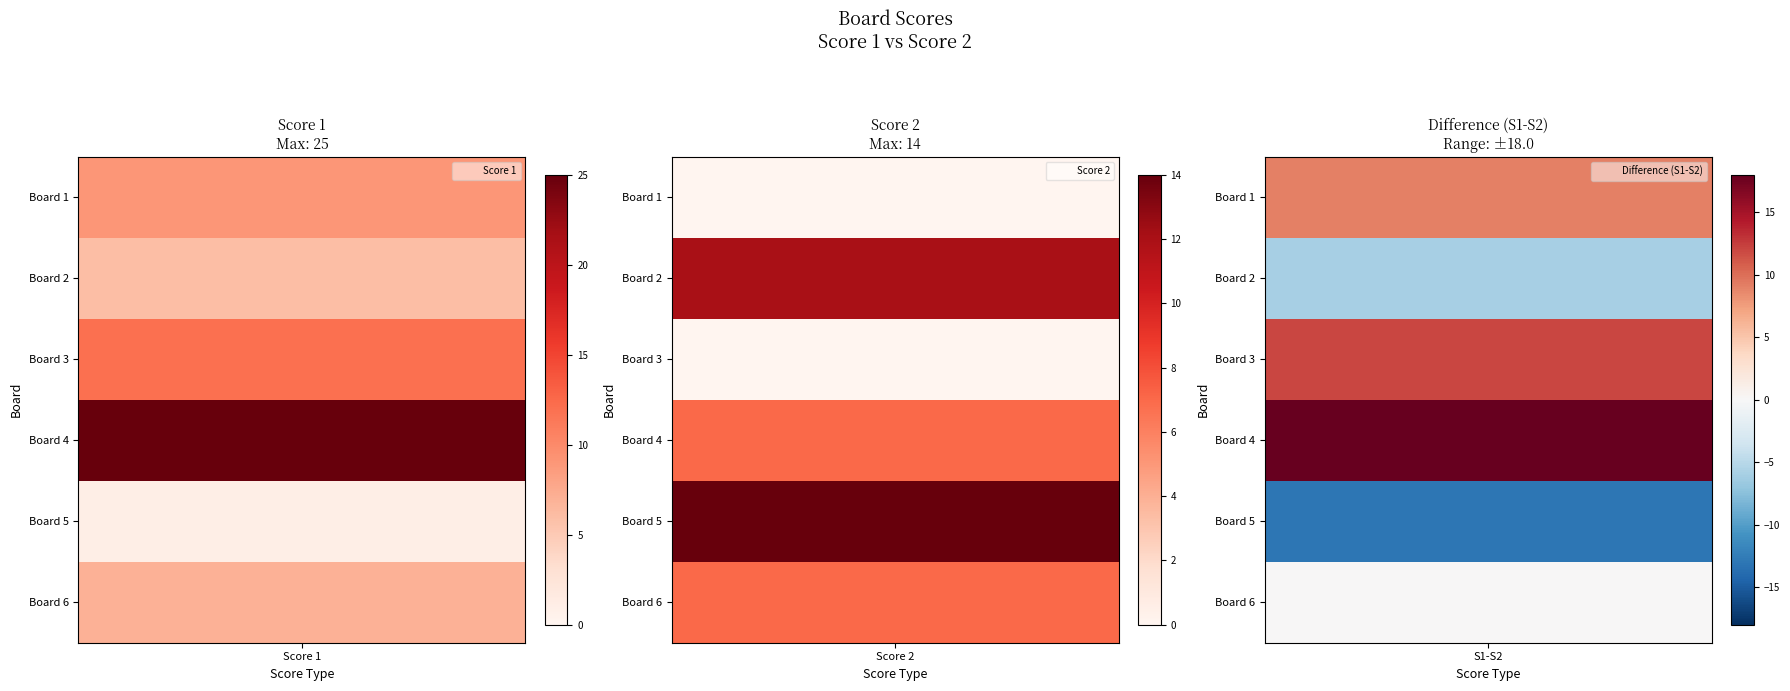

What is the total value across all series at Board 1?

9